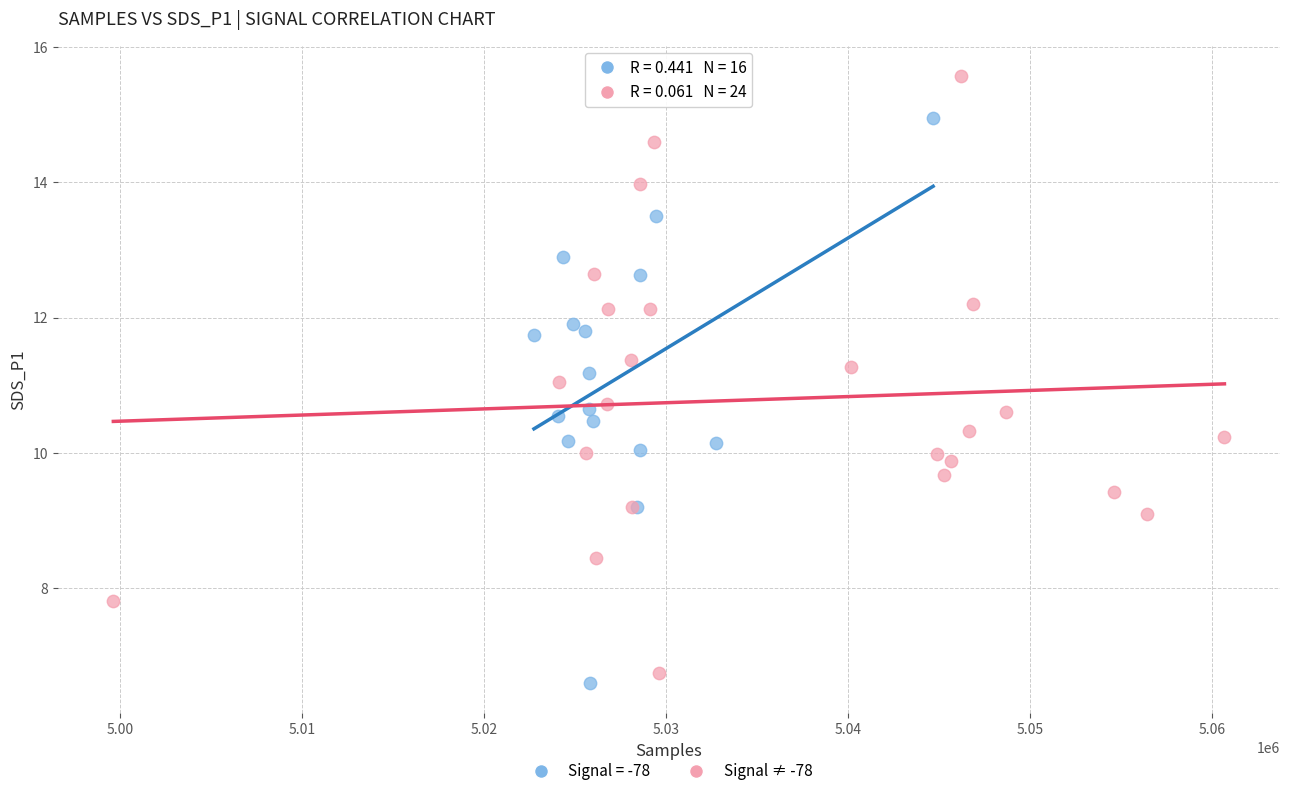

Which series contains the highest Y value?

Signal ≠ -78